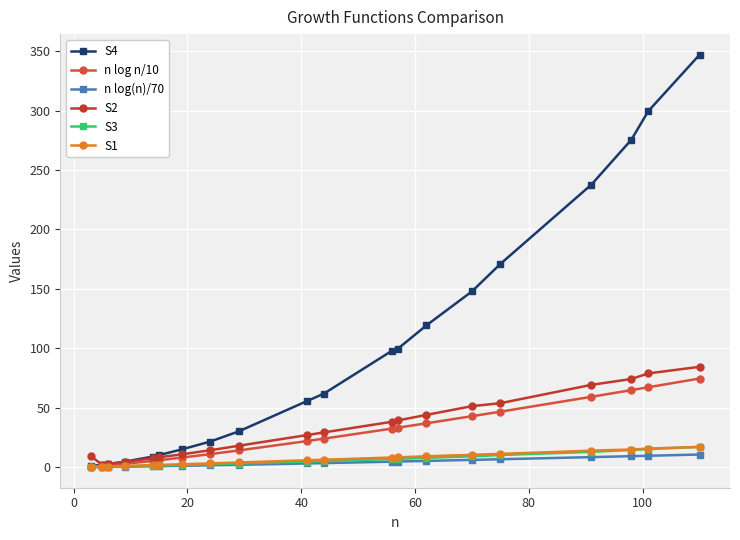

How many lines are shown in the chart?

6